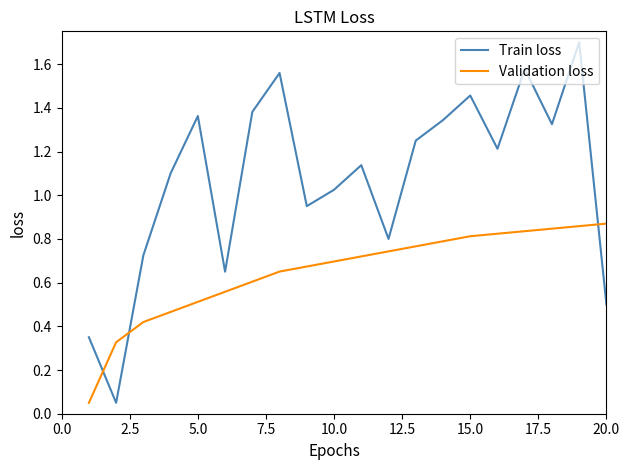

At how many categories does at least one series exceed 0?

20